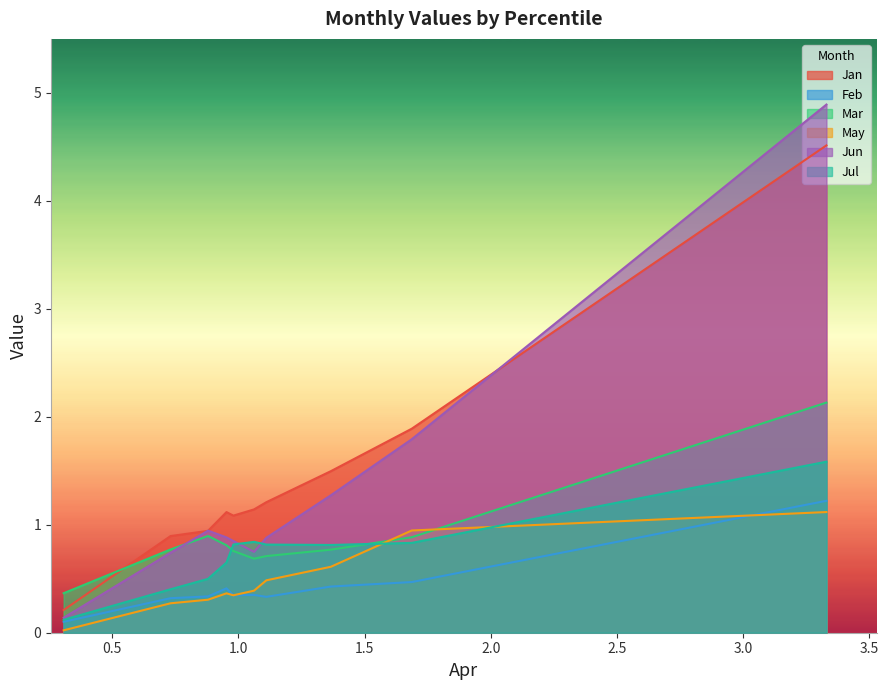

What are all the series names shown in the legend?

Jan, Feb, Mar, May, Jun, Jul